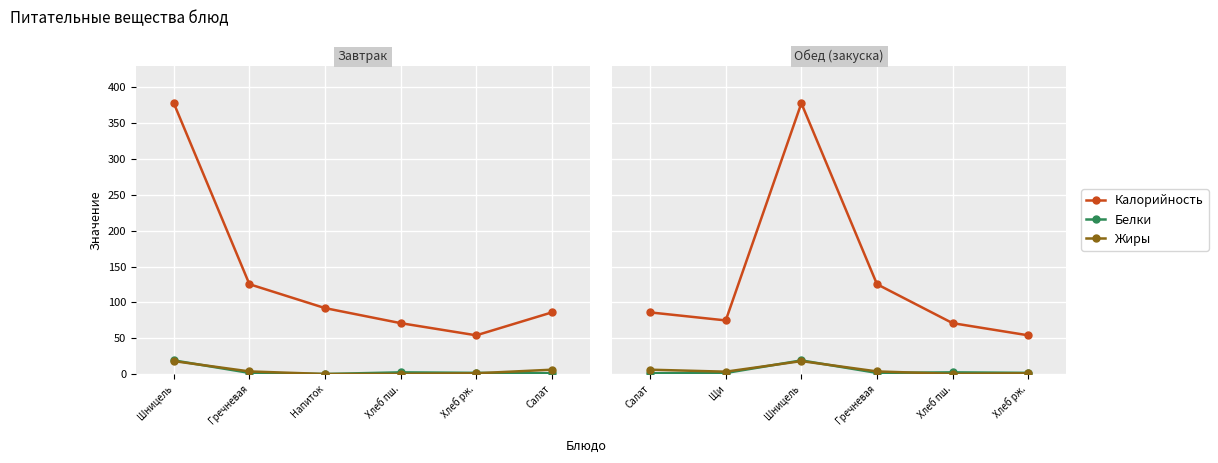

Between Гречневая and Хлеб пш., which series saw the biggest shift?

Калорийность